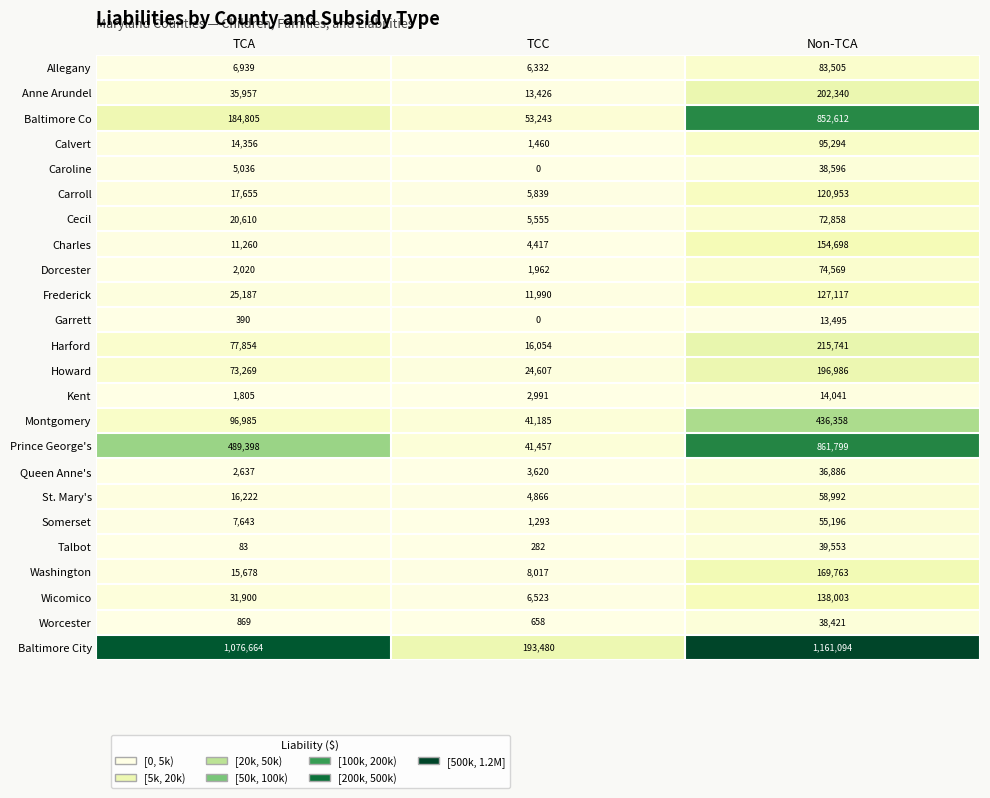

What is the sum of the Cecil values at TCC and Non-TCA?

78413